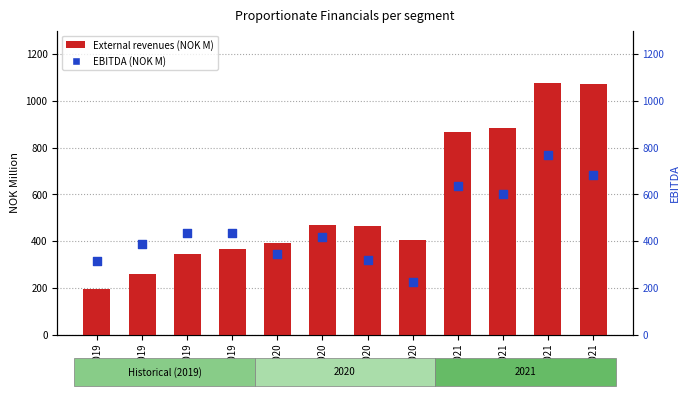

What are all the series names shown in the legend?

External revenues, EBITDA